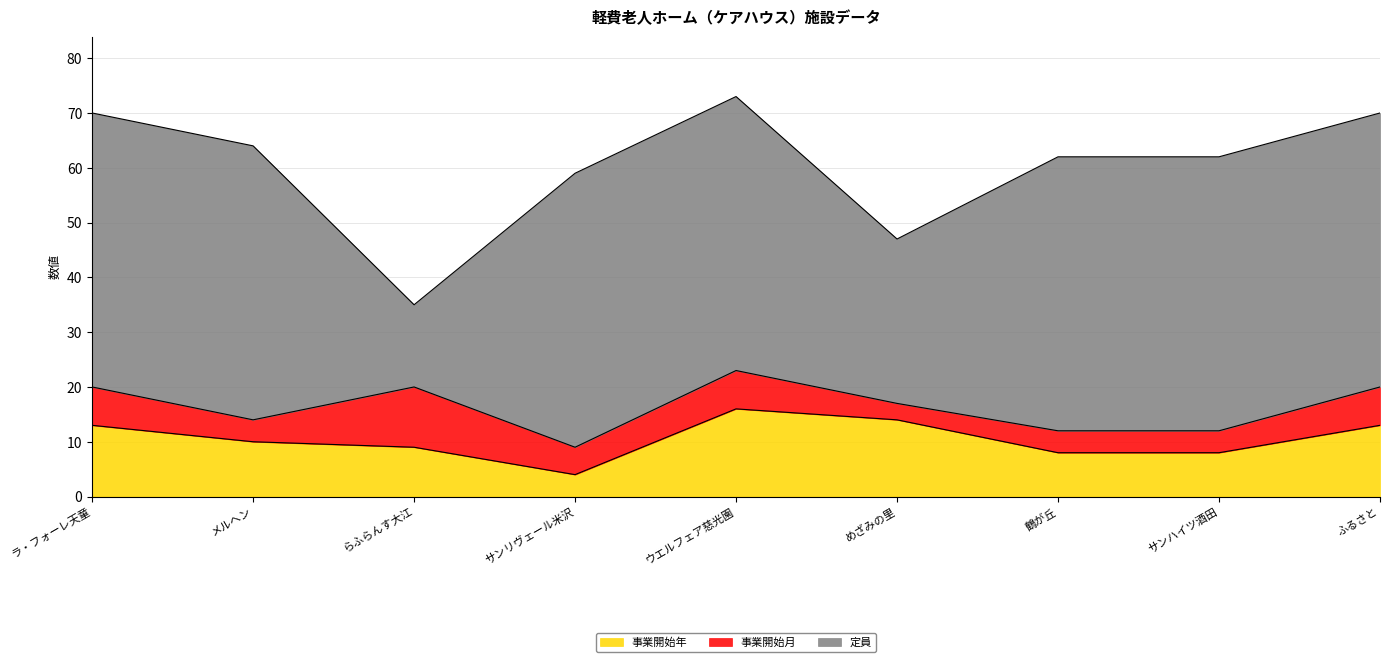

At which category does 定員 reach its first local valley?

らふらんす大江